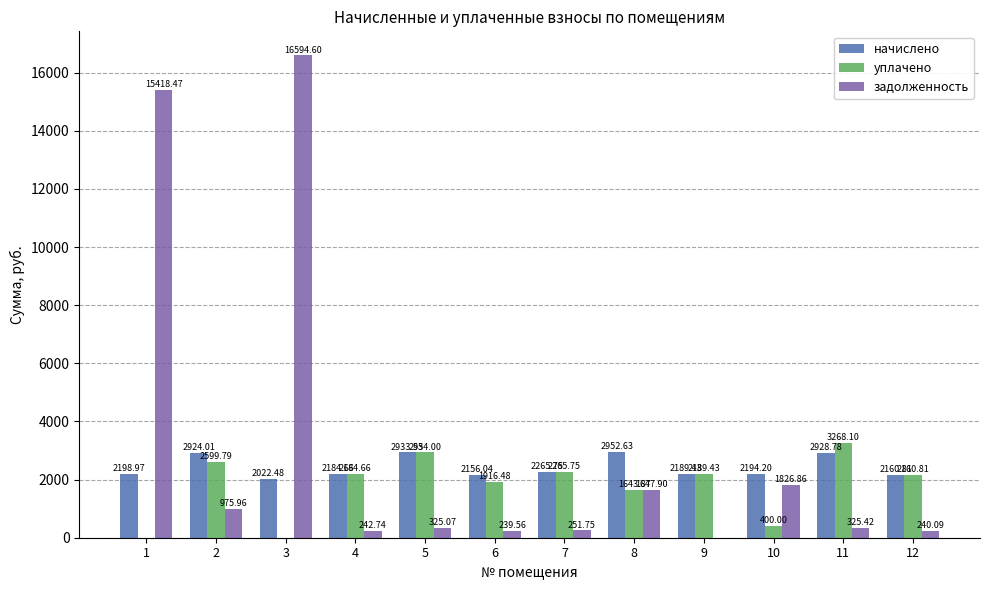

At which label does задолженность first exceed 325?

1